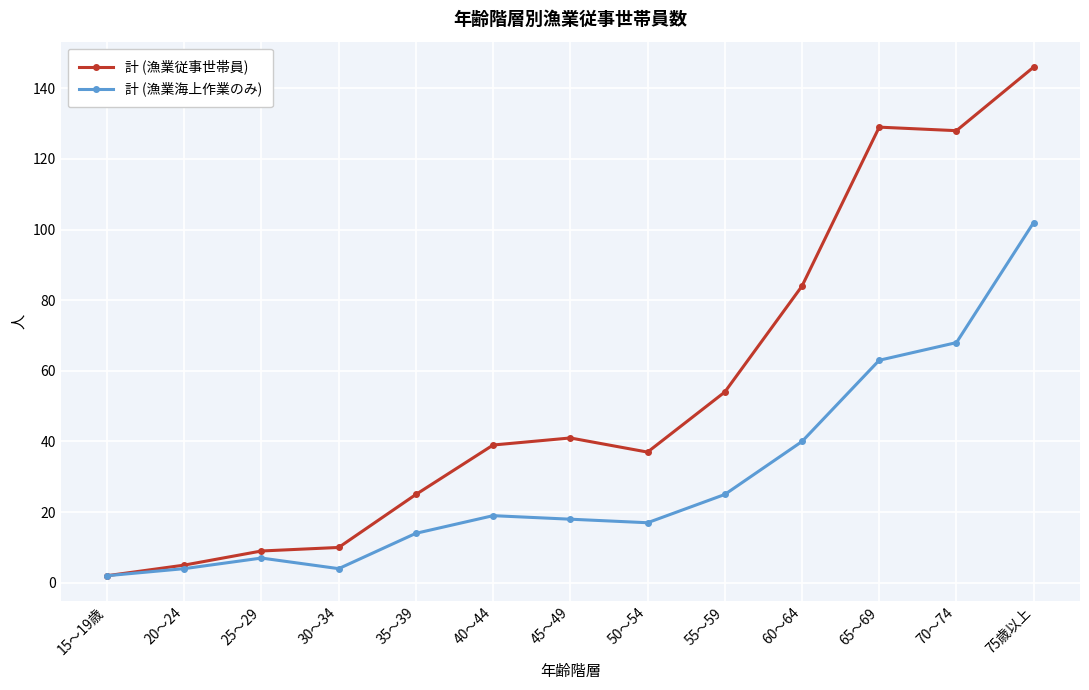

Reading left to right, what are all the values shown in this chart?

計 (漁業従事世帯員): 15～19歳=2	20～24=5	25～29=9	30～34=10	35～39=25	40～44=39	45～49=41	50～54=37	55～59=54	60～64=84	65～69=129	70～74=128	75歳以上=146
計 (漁業海上作業のみ): 15～19歳=2	20～24=4	25～29=7	30～34=4	35～39=14	40～44=19	45～49=18	50～54=17	55～59=25	60～64=40	65～69=63	70～74=68	75歳以上=102